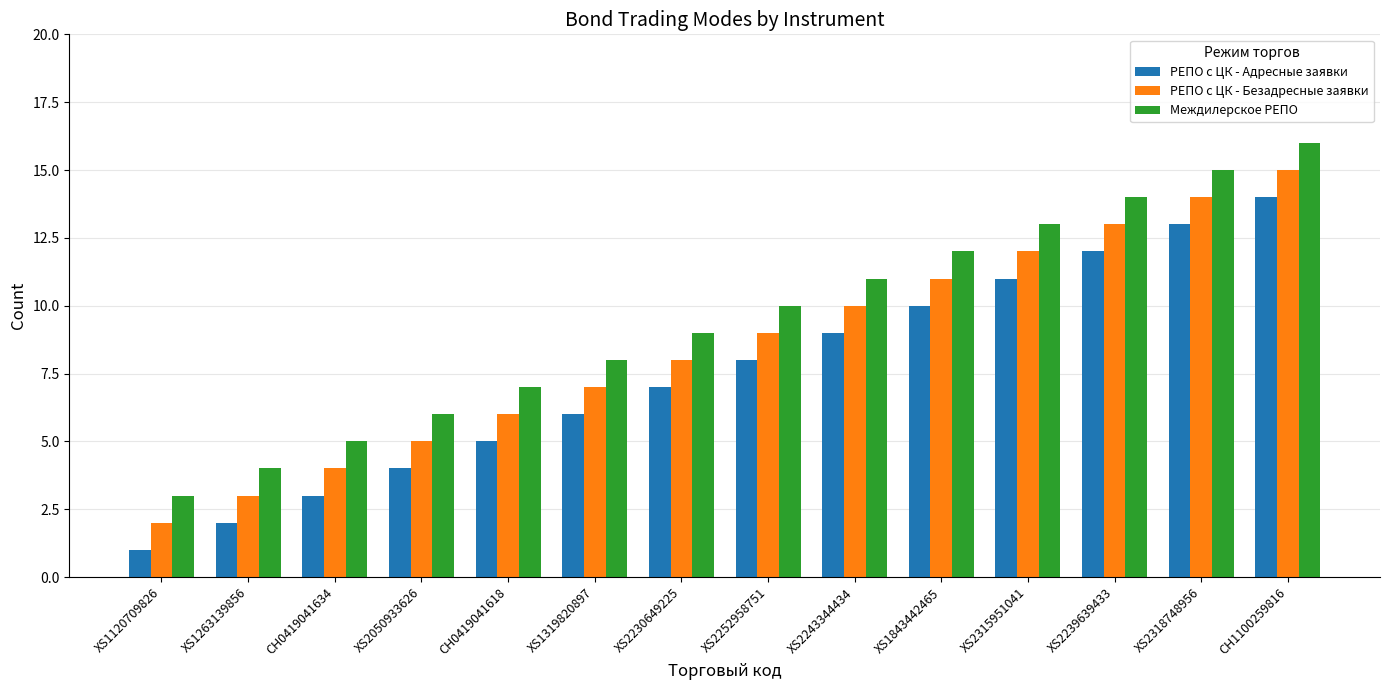

Reading left to right, list all the values displayed in this chart.

РЕПО с ЦК - Адресные заявки: 1	2	3	4	5	6	7	8	9	10	11	12	13	14
РЕПО с ЦК - Безадресные заявки: 2	3	4	5	6	7	8	9	10	11	12	13	14	15
Междилерское РЕПО: 3	4	5	6	7	8	9	10	11	12	13	14	15	16